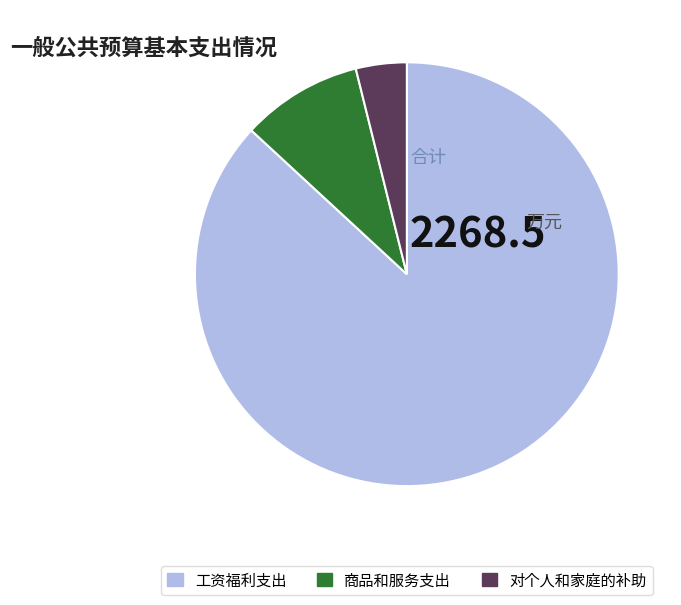

Which slice is the smallest?

对个人和家庭的补助